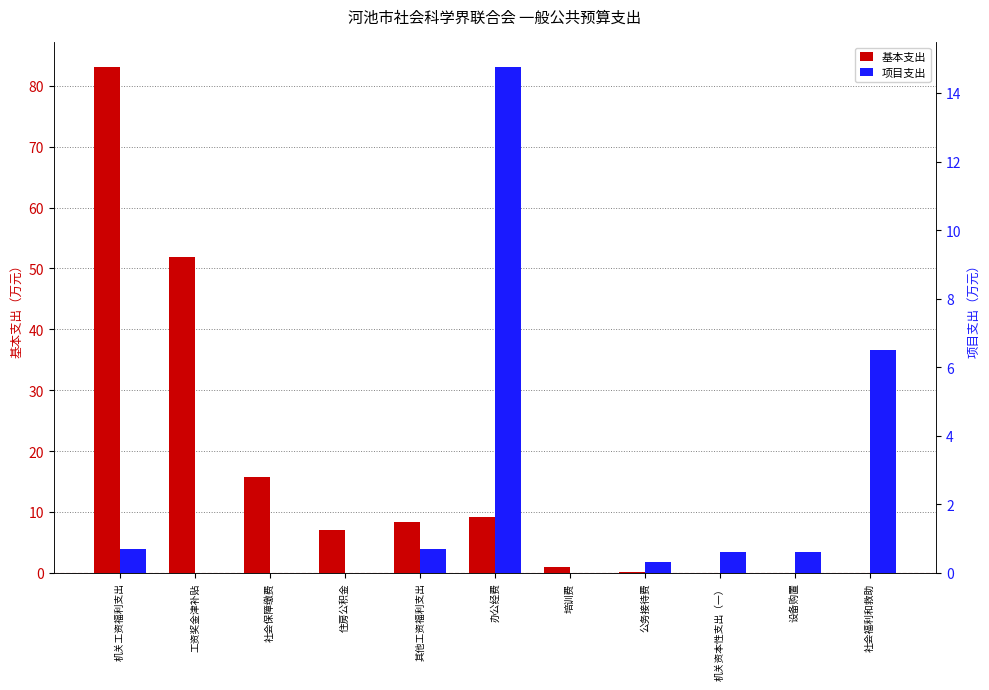

At which label does 基本支出 reach its peak?

机关工资福利支出